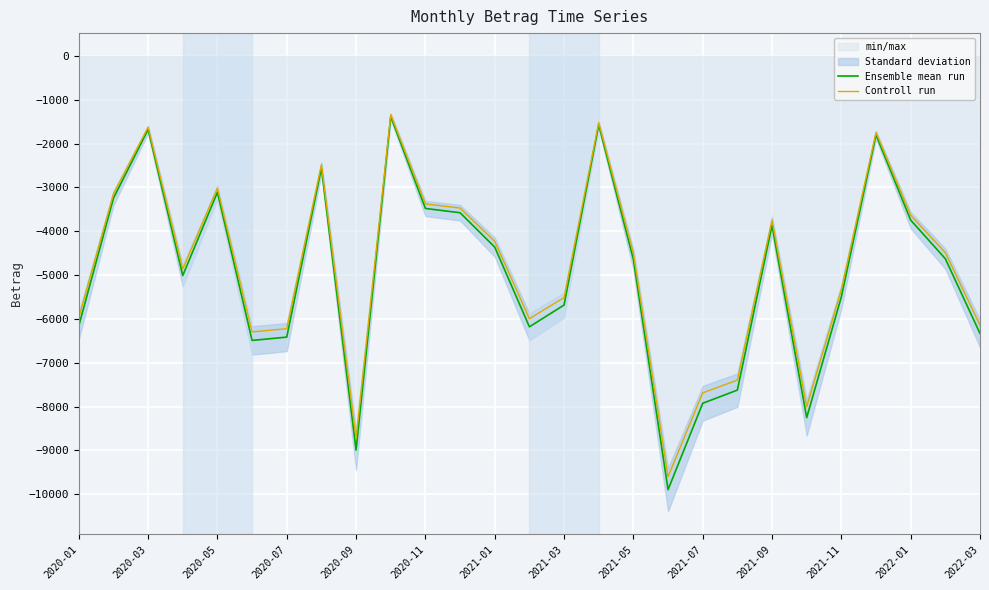

Is the value of Controll run at 2020-03 greater than the value of Ensemble mean run at 2020-07?

Yes